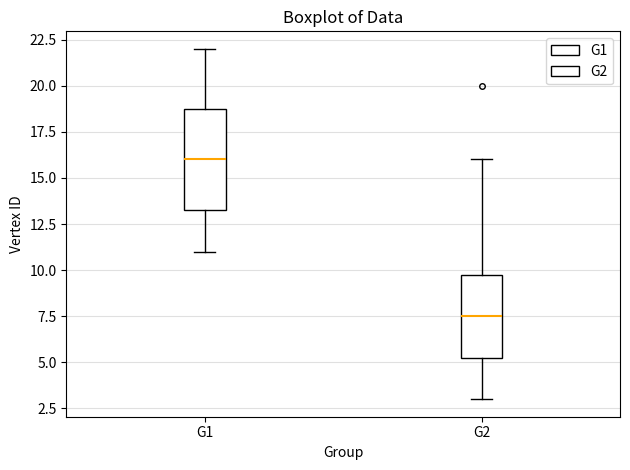

Which box is the tallest, from its lower edge to its upper edge?

G1